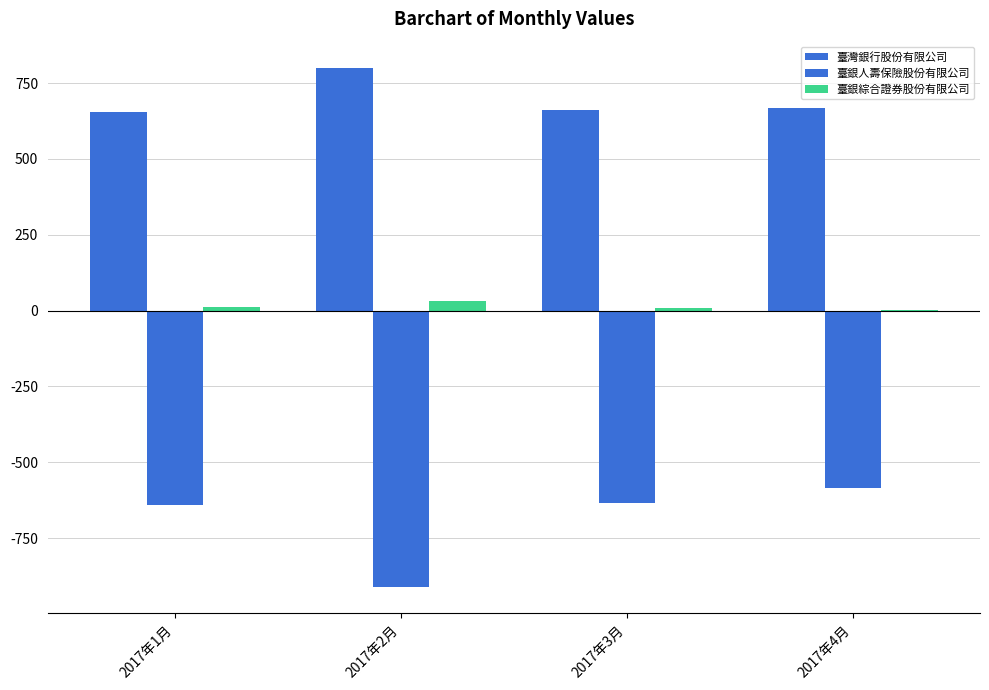

Are the bars grouped side by side (vs. stacked)?

Yes